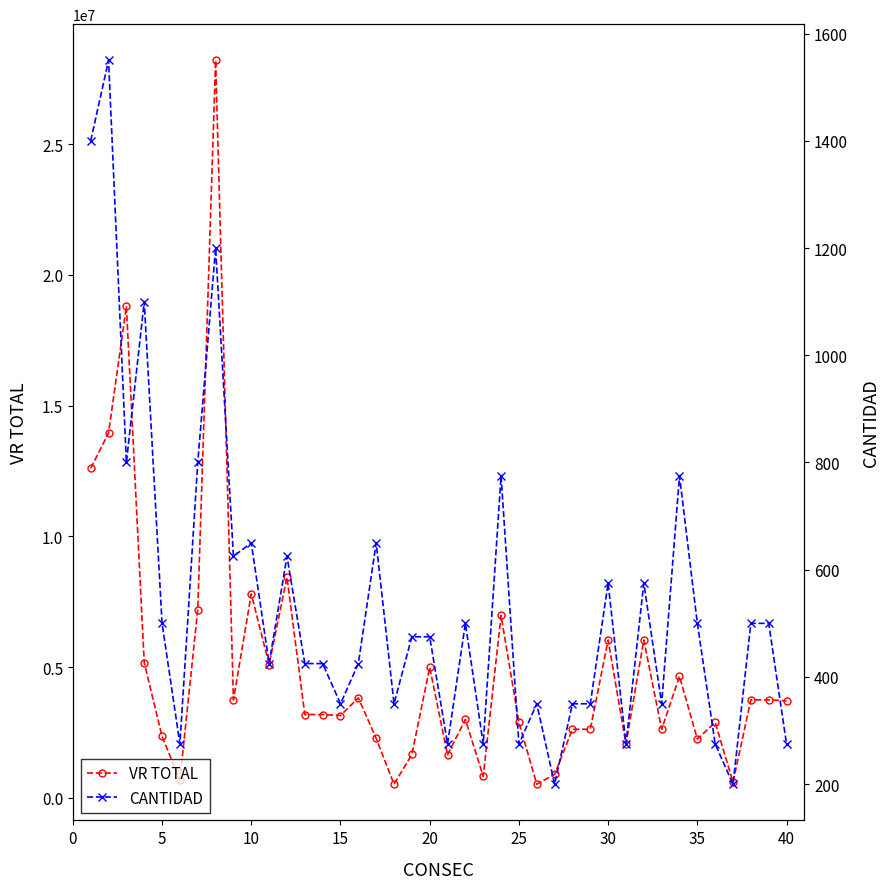

True or false: VR TOTAL and CANTIDAD cross at least once.

False